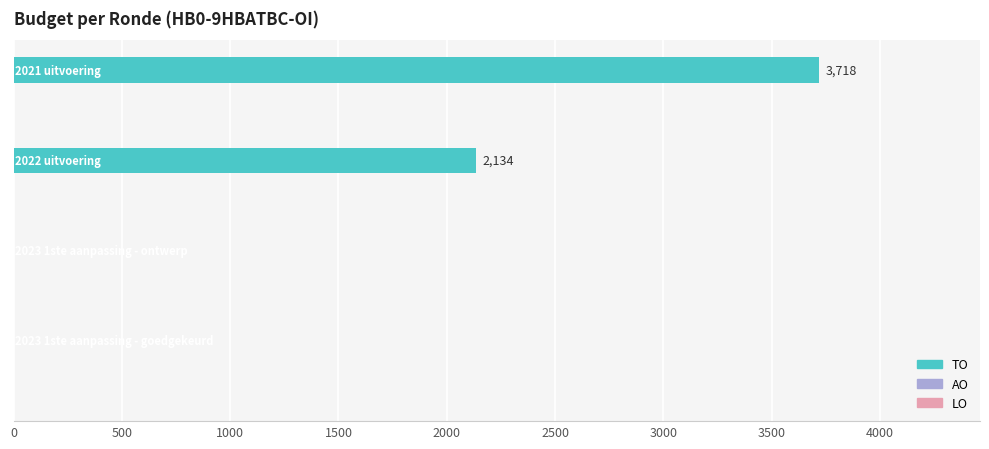

What is the greatest value displayed?

3718